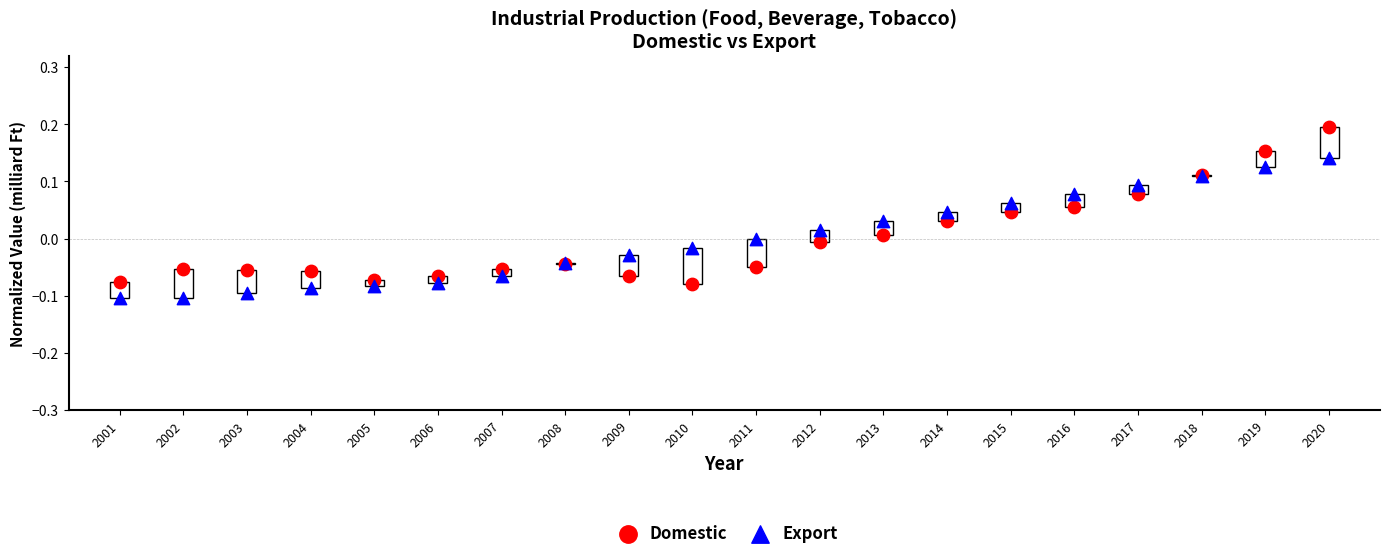

What are all the series names shown in the legend?

Domestic, Export